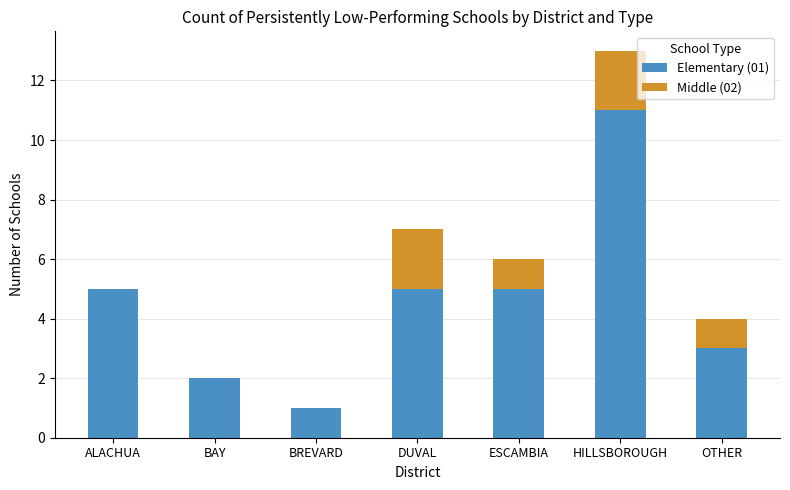

How many Elementary (01) values are between 2 and 5?

5